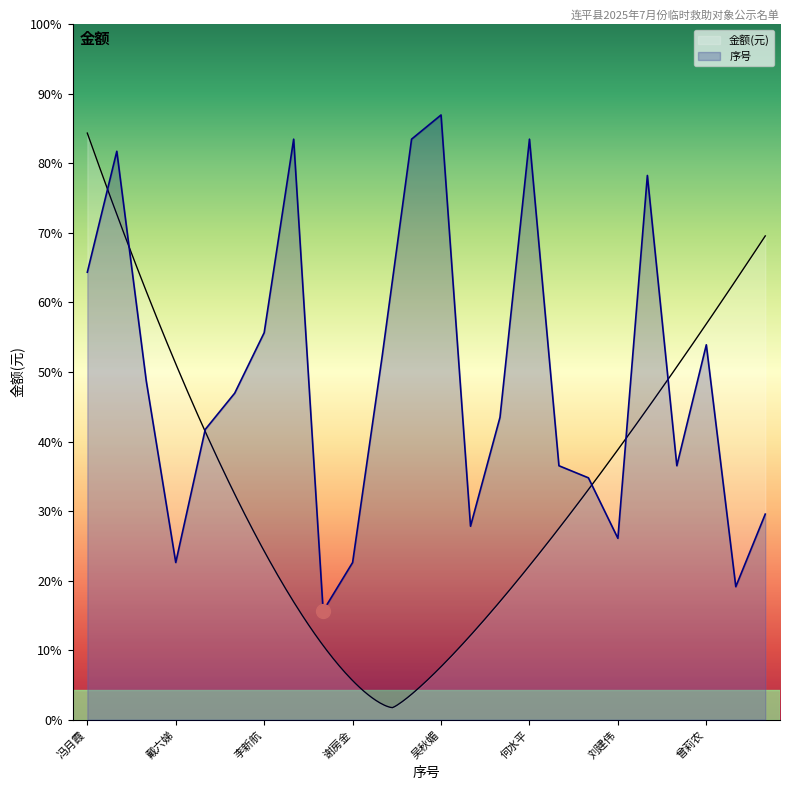

Between 曾尚忠 and 余兰娇, which is larger?

曾尚忠